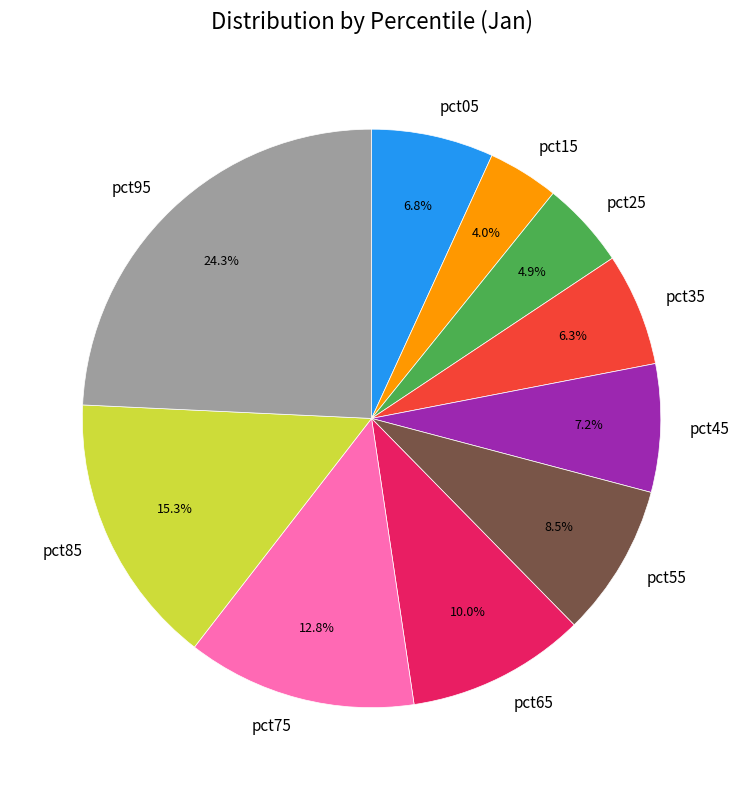

Does pct45 account for over 50% of the chart?

No